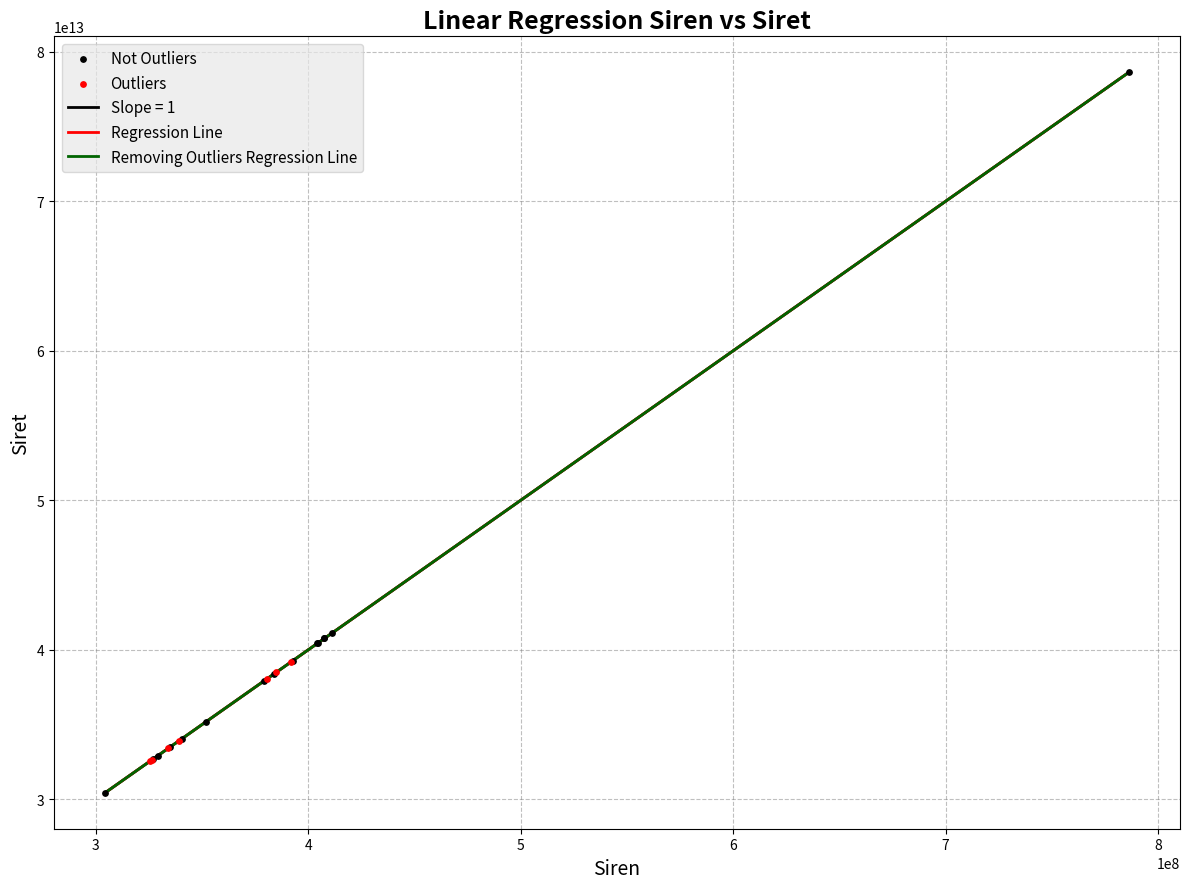

Which series contains the highest Y value?

Not Outliers